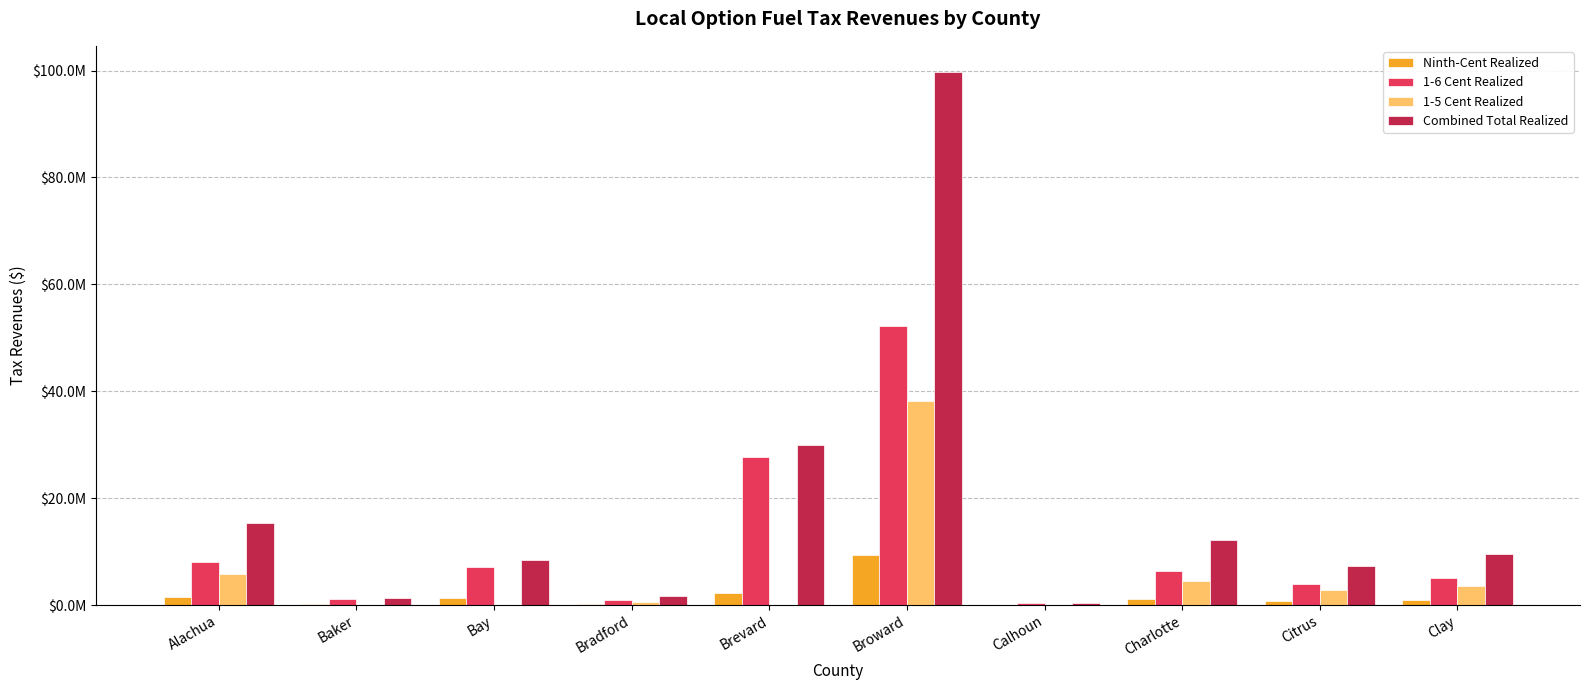

What are all the series names shown in the legend?

Ninth-Cent Realized, 1-6 Cent Realized, 1-5 Cent Realized, Combined Total Realized